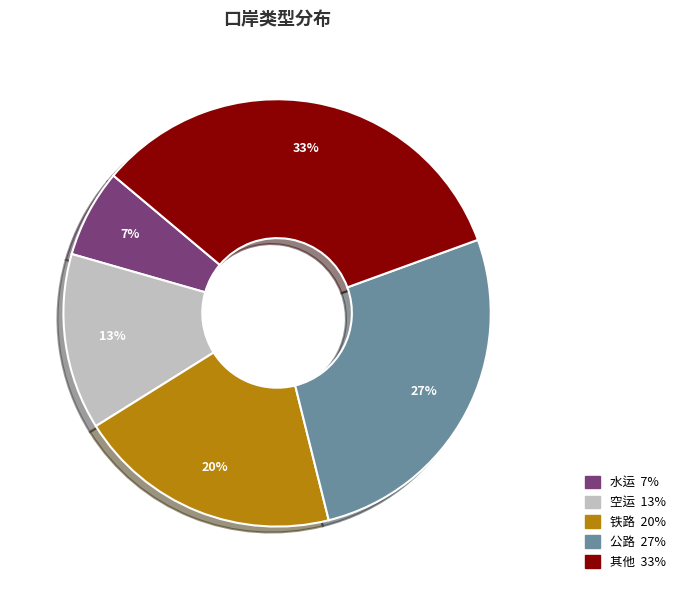

What percentage is the 水运 slice, to the nearest percent?

7%